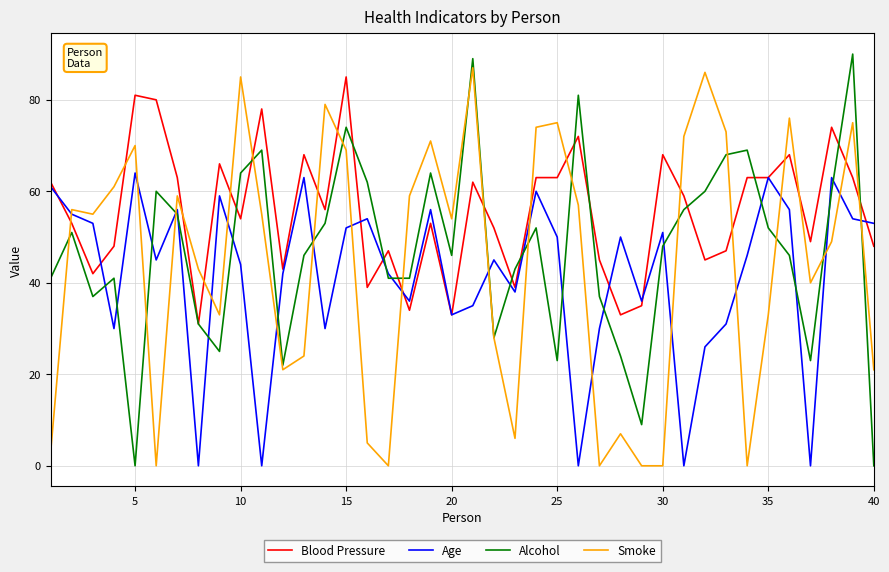

List the series in order of their overall mean, highest first.

Blood Pressure, Alcohol, Smoke, Age